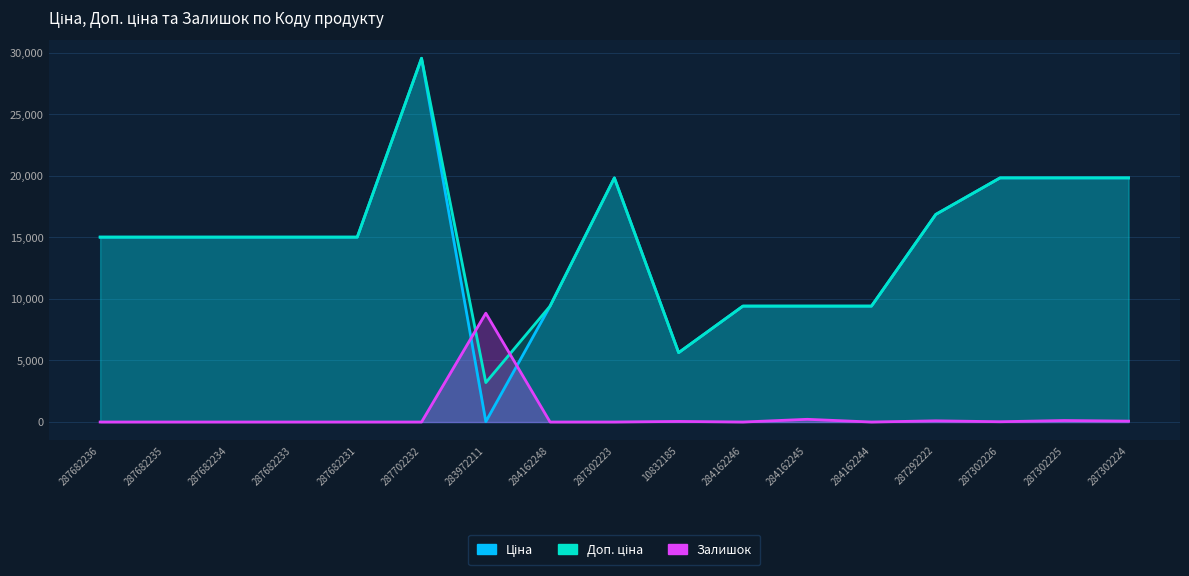

Reading left to right, transcribe all the data shown in this chart.

Ціна: 15019.2	15019.2	15019.2	15019.2	15019.2	29548.9	32.0	9416.9	19831.1	5636.0	9416.9	9416.9	9416.9	16863.2	19831.1	19831.1	19831.1
Доп. ціна: 15019.2	15019.2	15019.2	15019.2	15019.2	29548.9	3205.0	9416.9	19831.1	5636.0	9416.9	9416.9	9416.9	16863.2	19831.1	19831.1	19831.1
Залишок: 0.0	0.0	0.0	0.0	0.0	0.0	8840.1	0.0	0.0	49.1	0.0	221.0	0.0	98.2	24.6	122.8	73.7